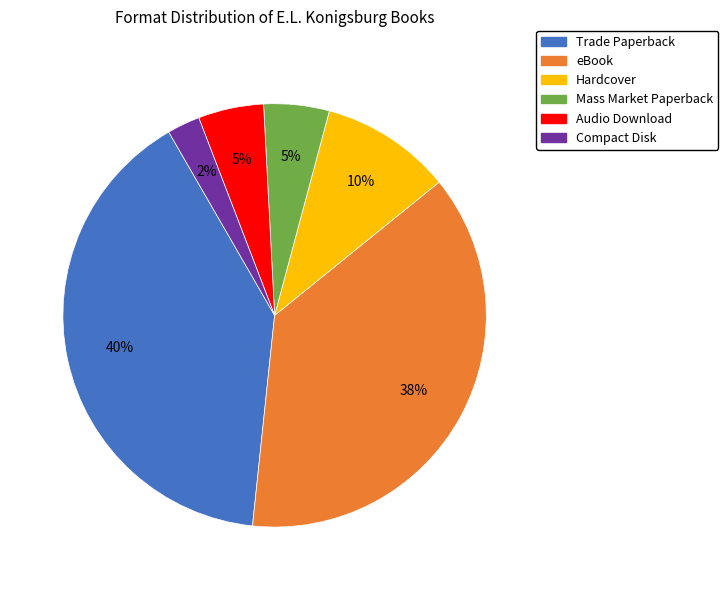

Does Compact Disk account for over 50% of the chart?

No